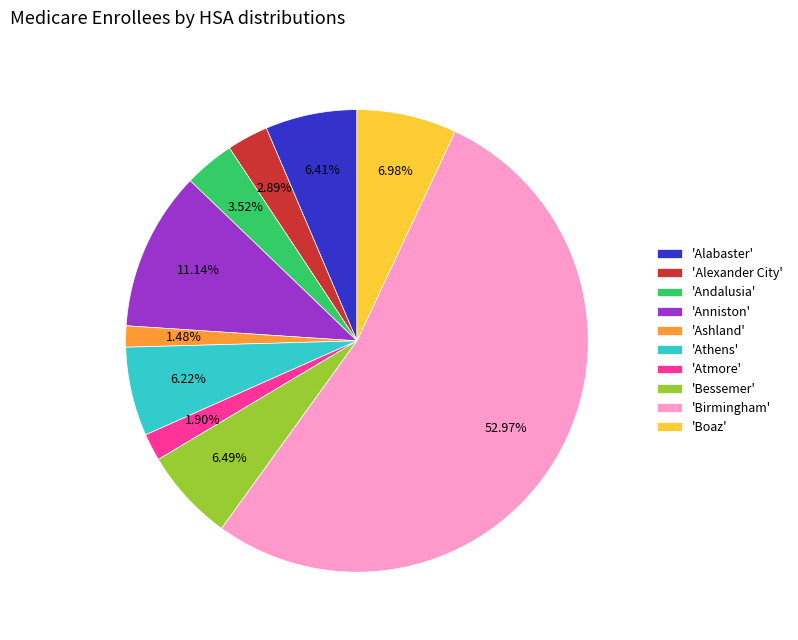

Does any single category account for the majority?

Yes